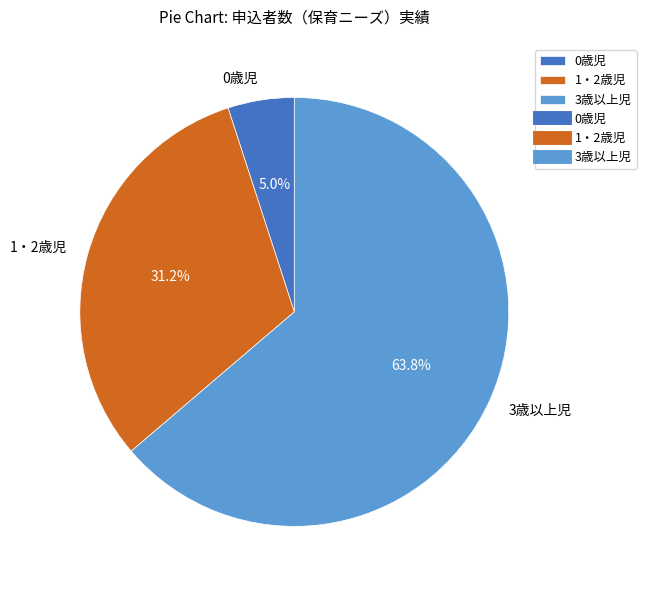

Which category has the smallest portion of the pie?

0歳児